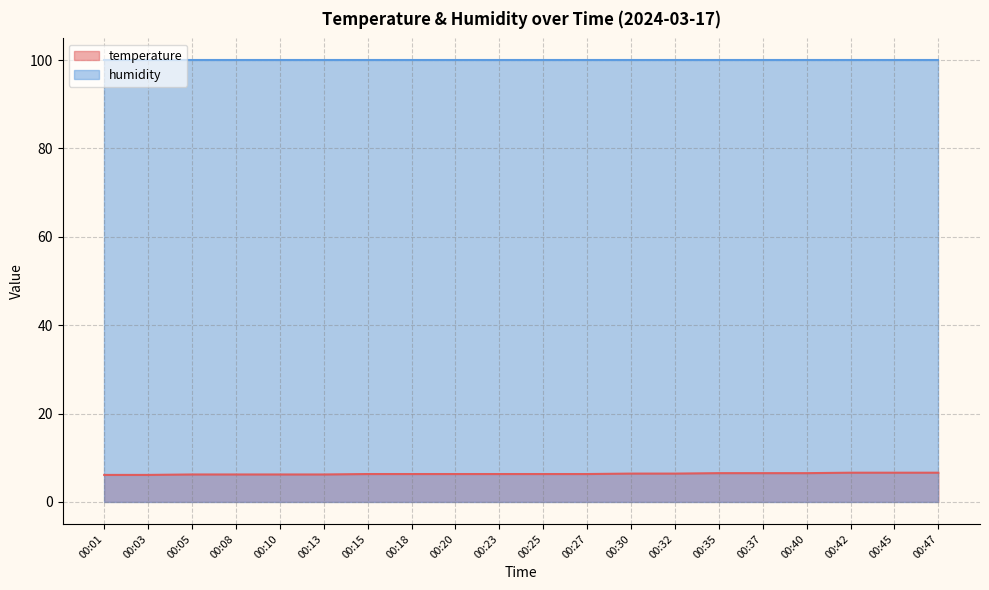

What is the value of the 12th point from the left?

6.3